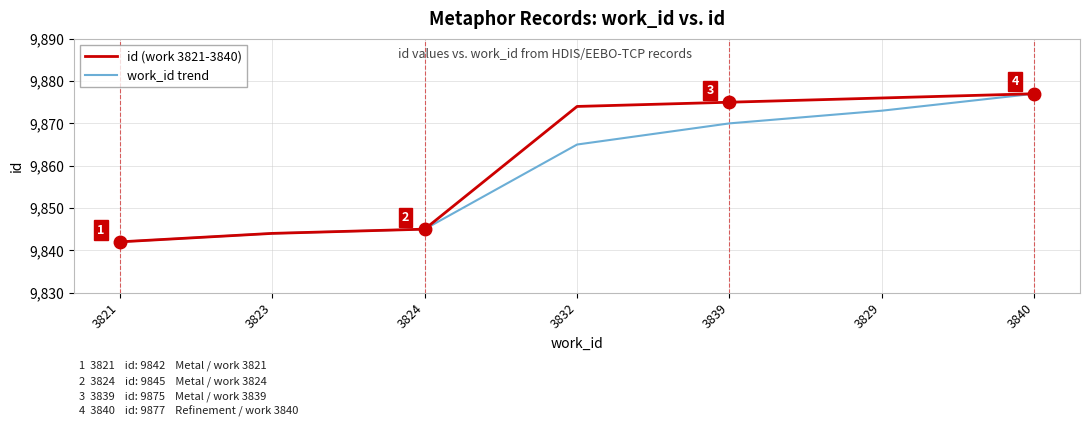

How many lines are shown in the chart?

2